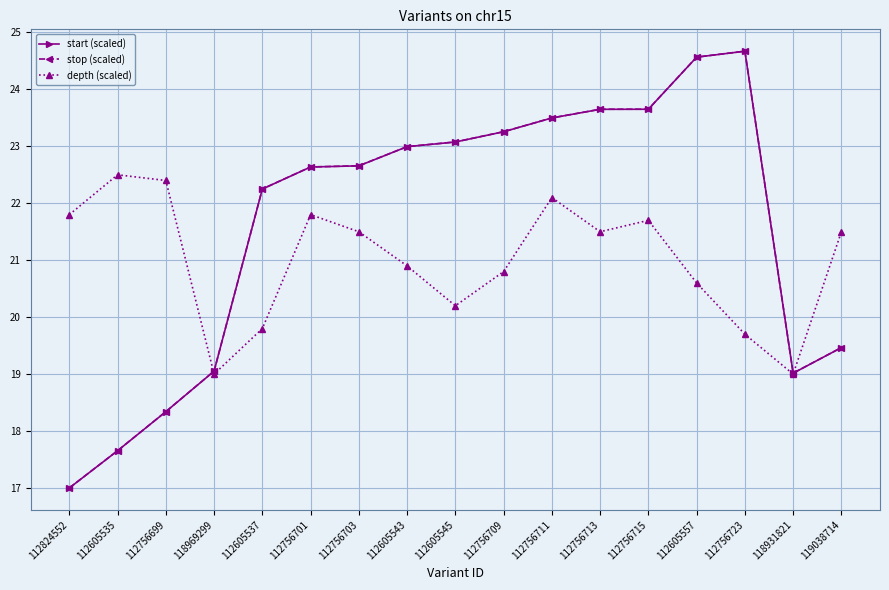

What is the greatest value displayed?

24.7